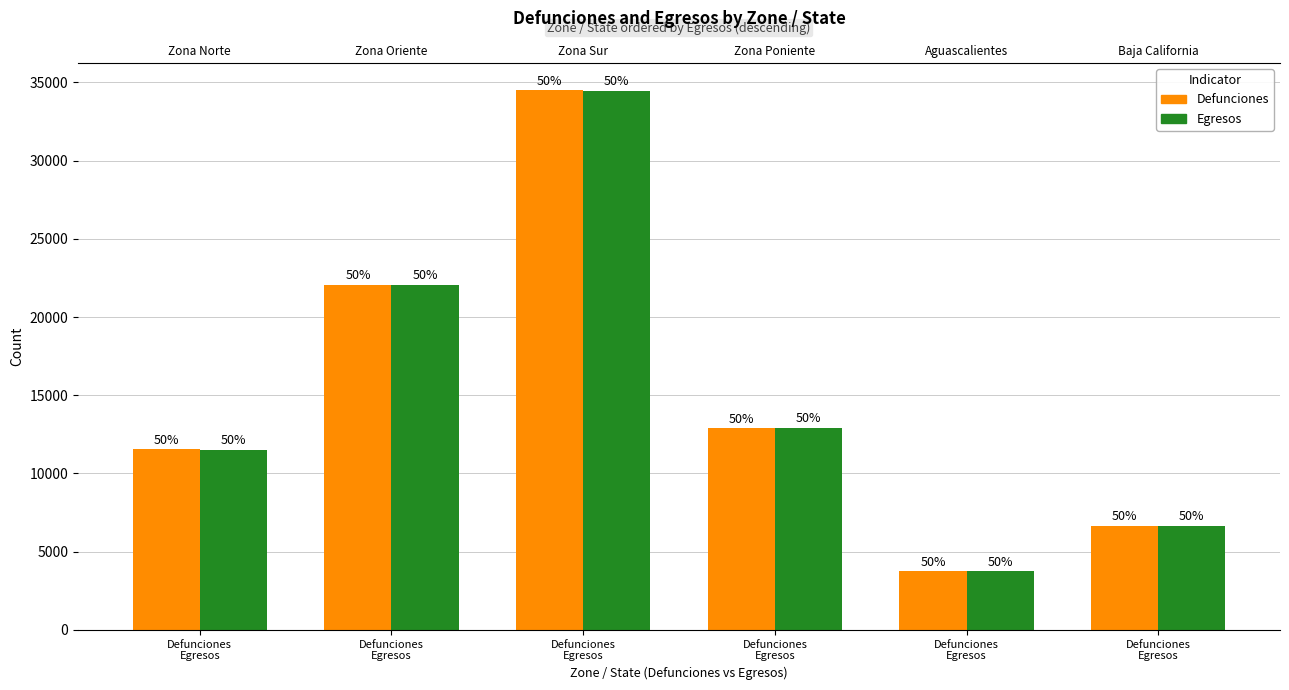

Rank the categories by Egresos value from highest to lowest.

Defunciones
Egresos, Defunciones
Egresos, Defunciones
Egresos, Defunciones
Egresos, Defunciones
Egresos, Defunciones
Egresos